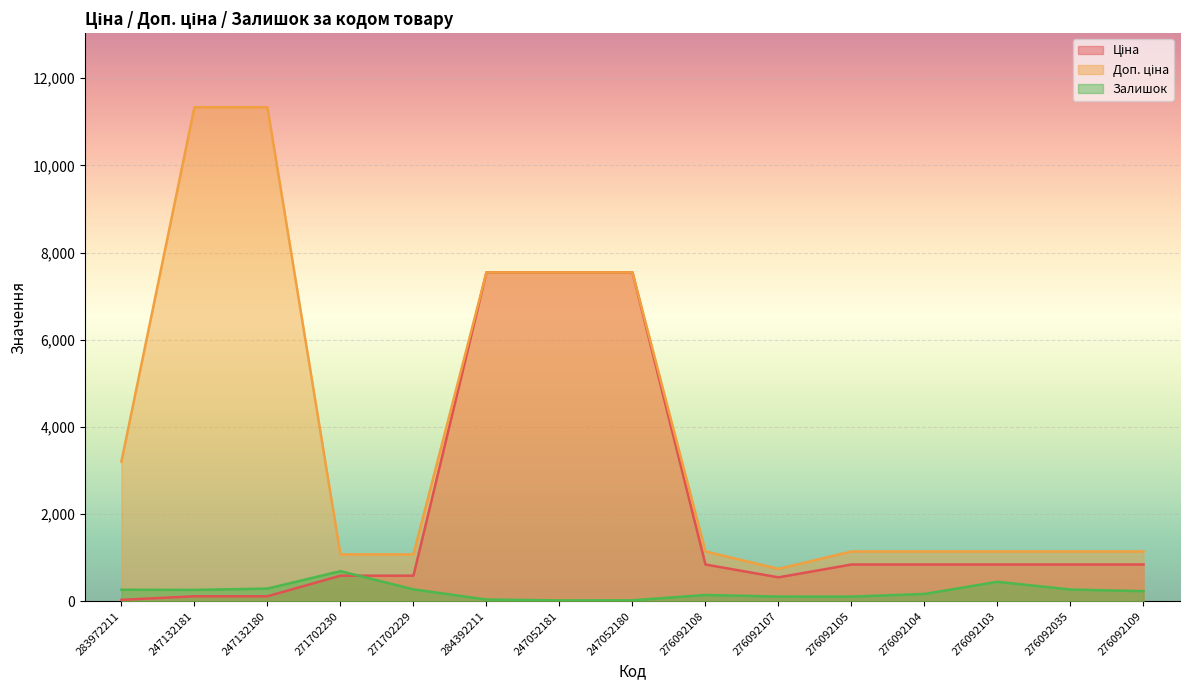

What is the difference between the second highest and minimum values in the Ціна series?

7513.8